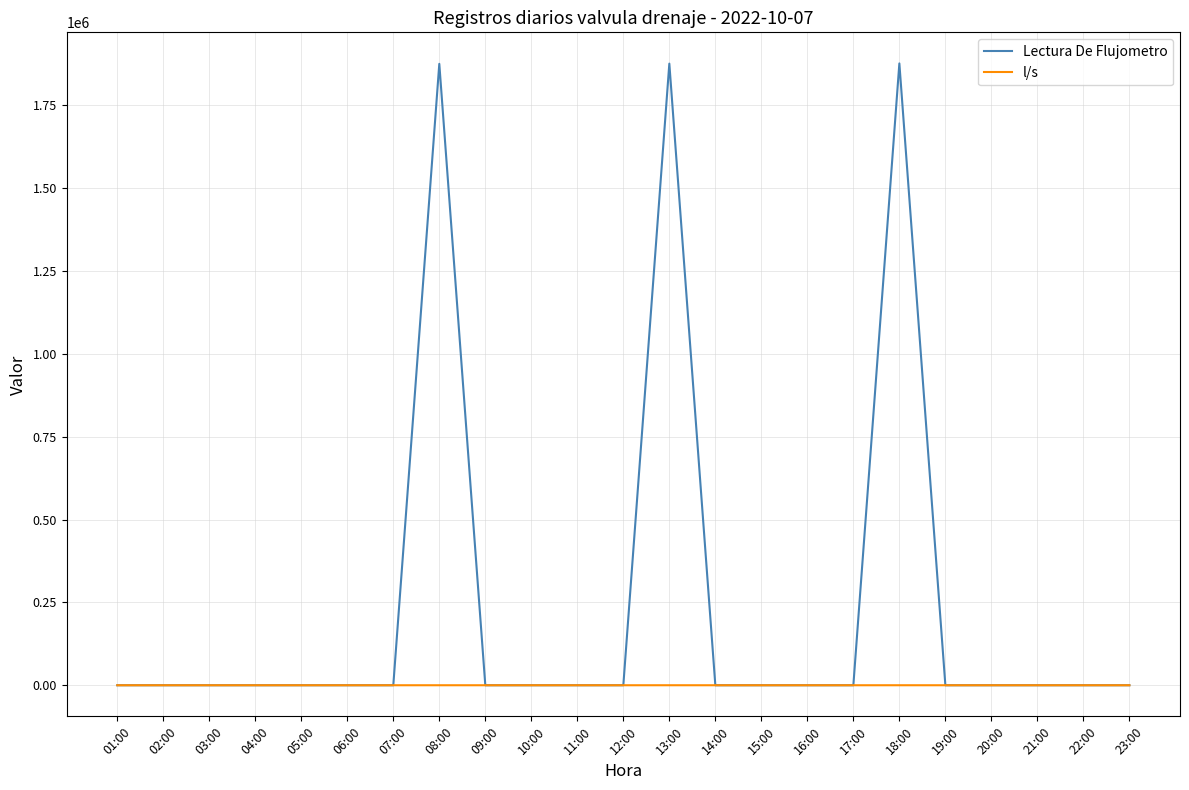

Rank the series by their average value, from lowest to highest.

l/s, Lectura De Flujometro